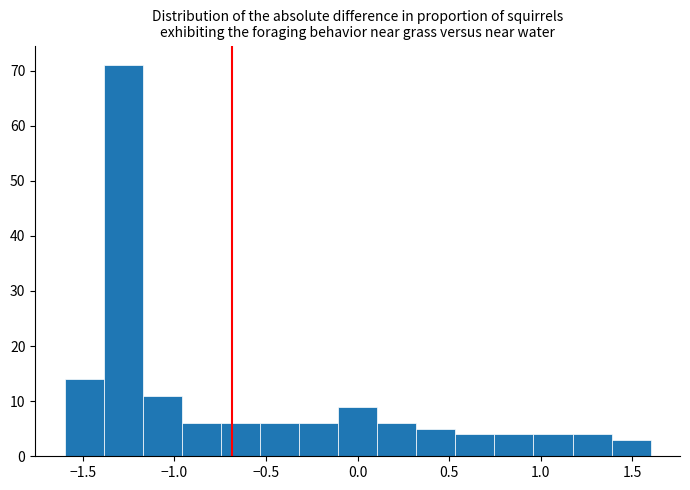

Reading left to right, transcribe this chart: for each bar, give the range it covers on the x-axis and its height. Neither the bar edges nor the heights are printed on the chart, so give them approximately, as read against the axes.

-1.60 to -1.40: 14
-1.40 to -1.15: 71
-1.15 to -0.95: 11
-0.95 to -0.75: 6
-0.75 to -0.55: 6
-0.55 to -0.30: 6
-0.30 to -0.10: 6
-0.10 to 0.10: 9
0.10 to 0.30: 6
0.30 to 0.55: 5
0.55 to 0.75: 4
0.75 to 0.95: 4
0.95 to 1.15: 4
1.15 to 1.40: 4
1.40 to 1.60: 3